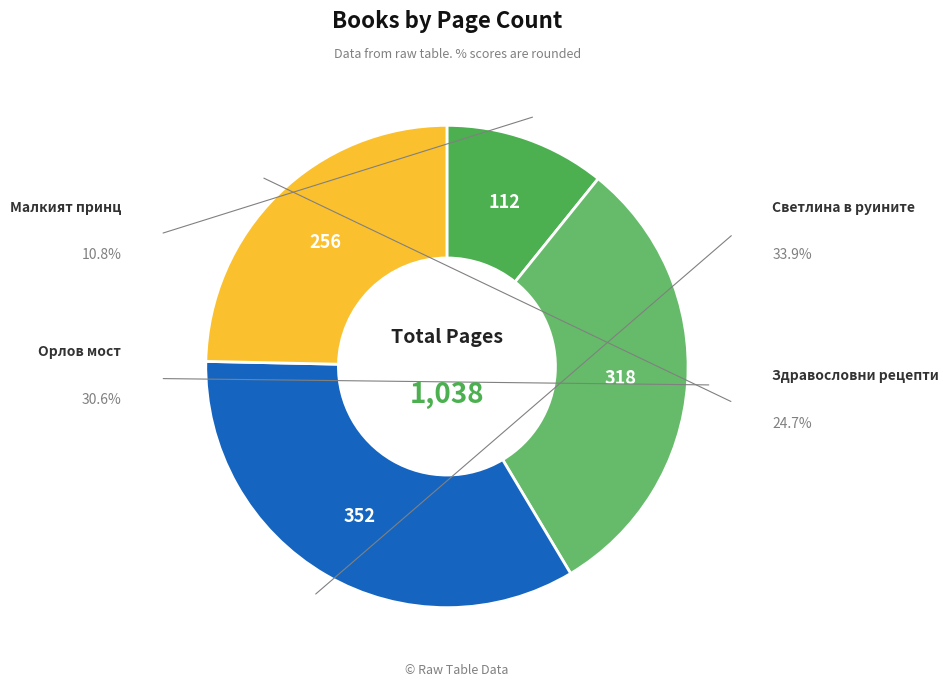

Count the number of slices in the pie.

4